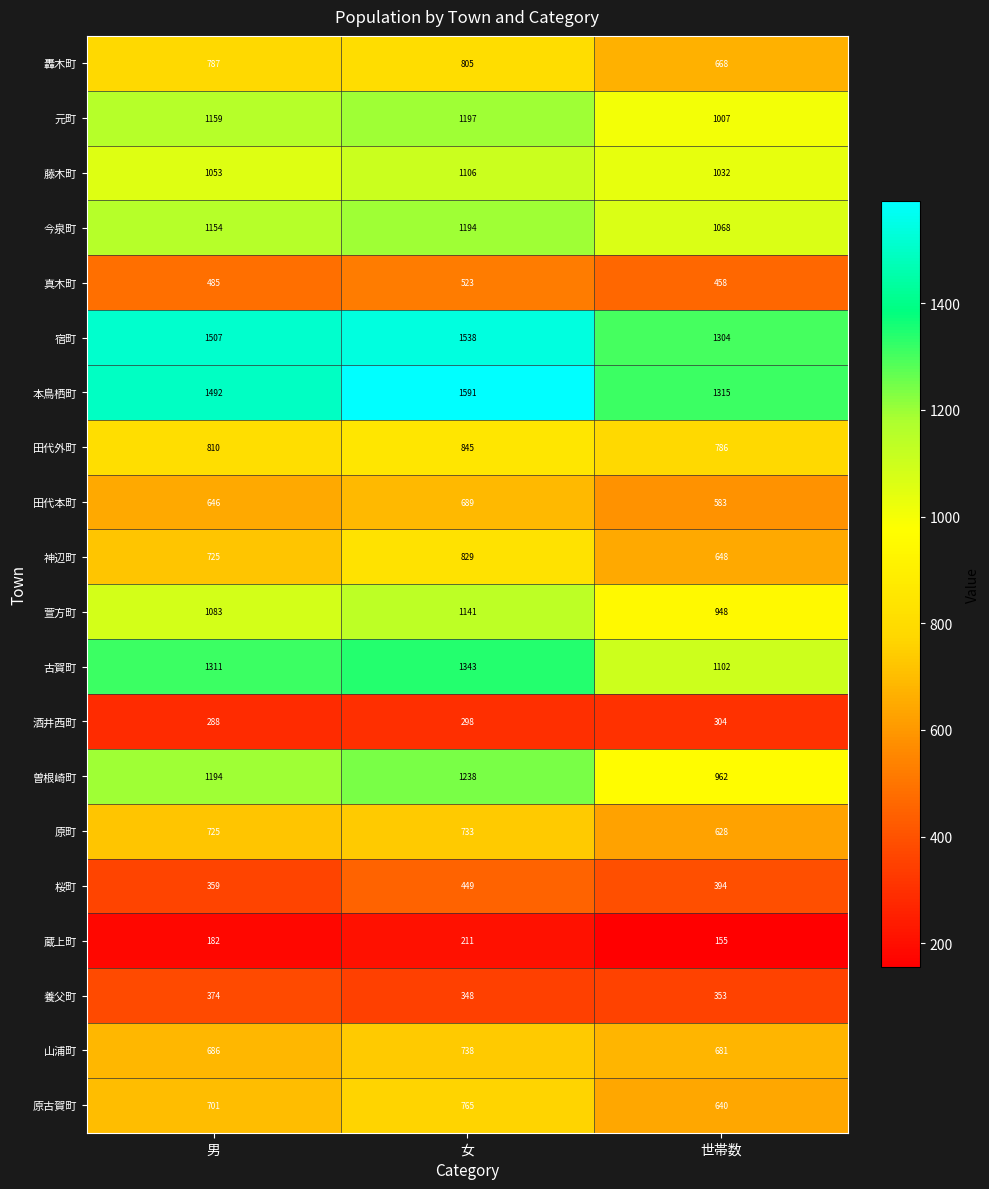

What is the greatest value displayed?

1591